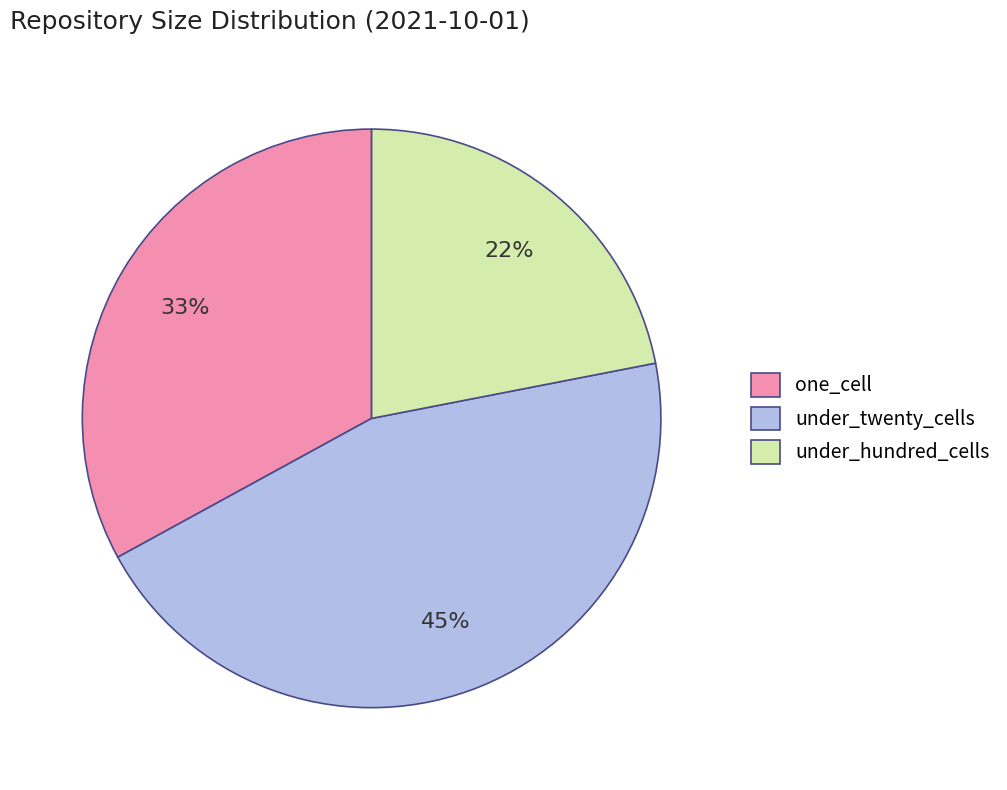

Does under_twenty_cells represent more than half of the total?

No